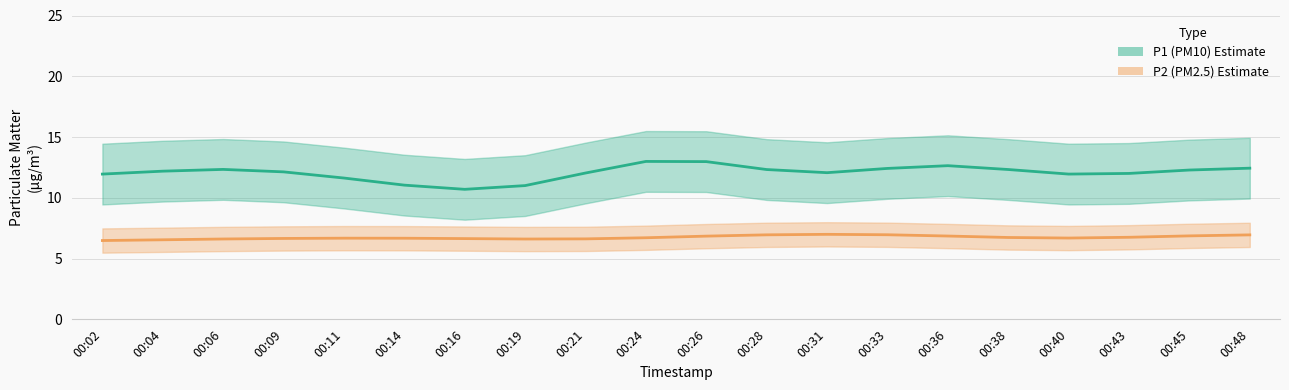

Is it true that P2 smooth equals 3.0 at 00:14?

False